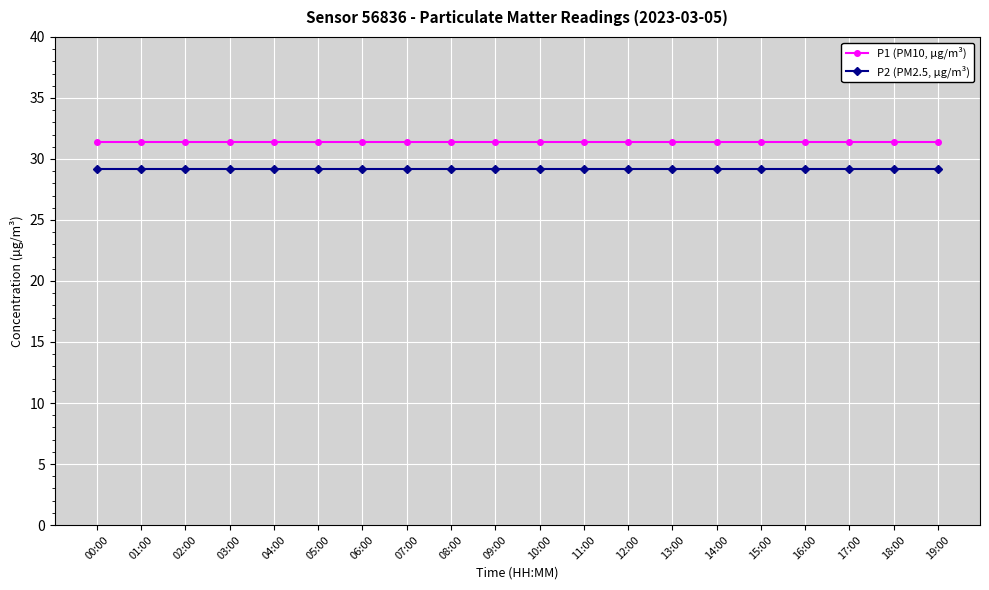

How many lines are shown in the chart?

2